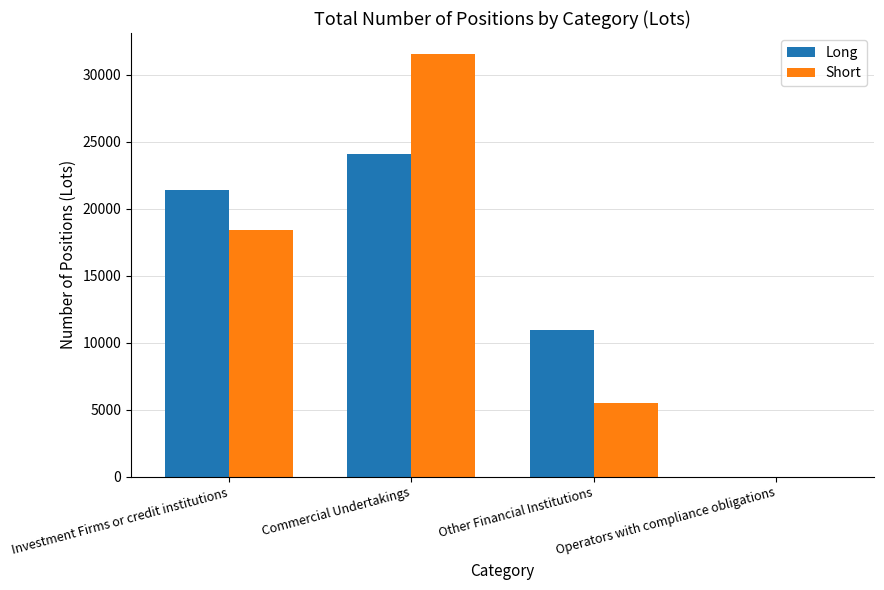

At which label does Short reach its peak?

Commercial Undertakings